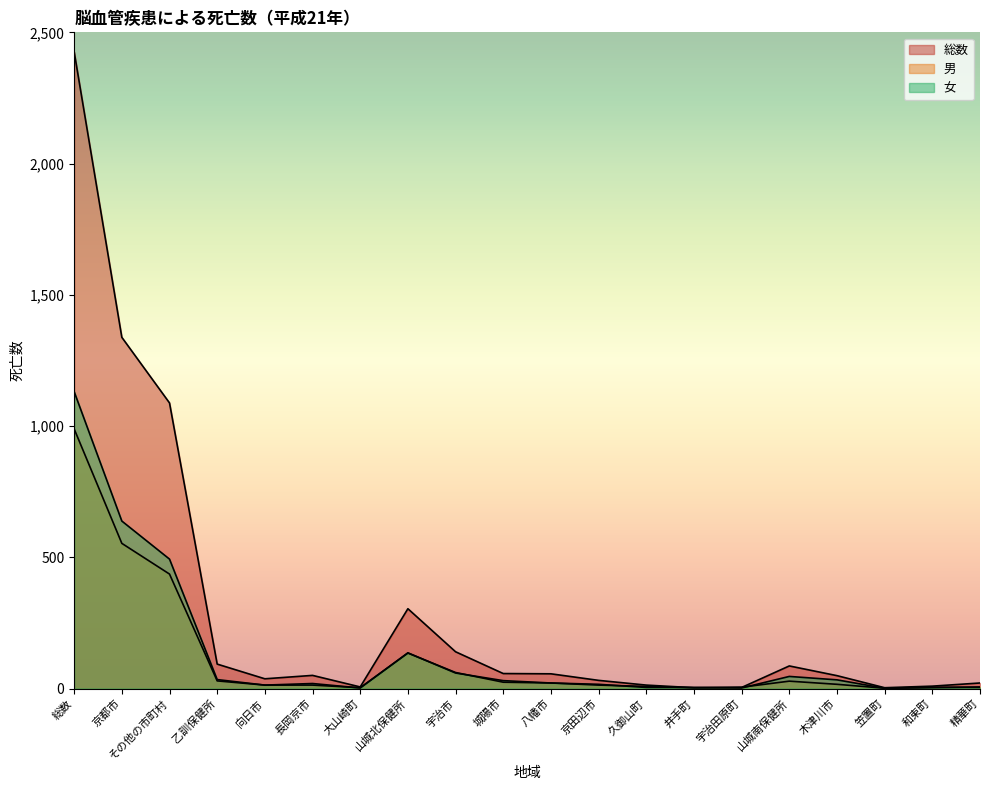

The value of 男 at 木津川市 is 6. True or false?

False